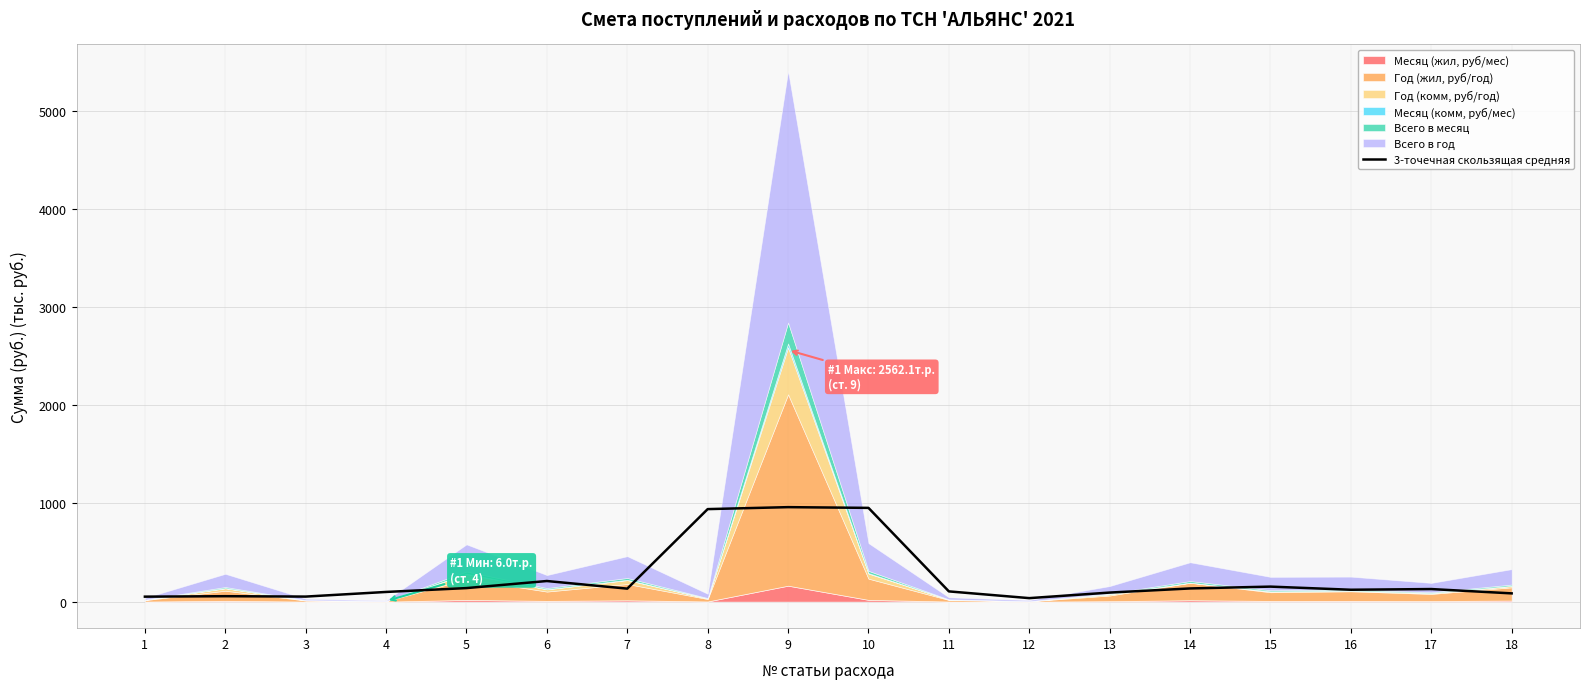

What is the value of the 15th point from the left?

152.9